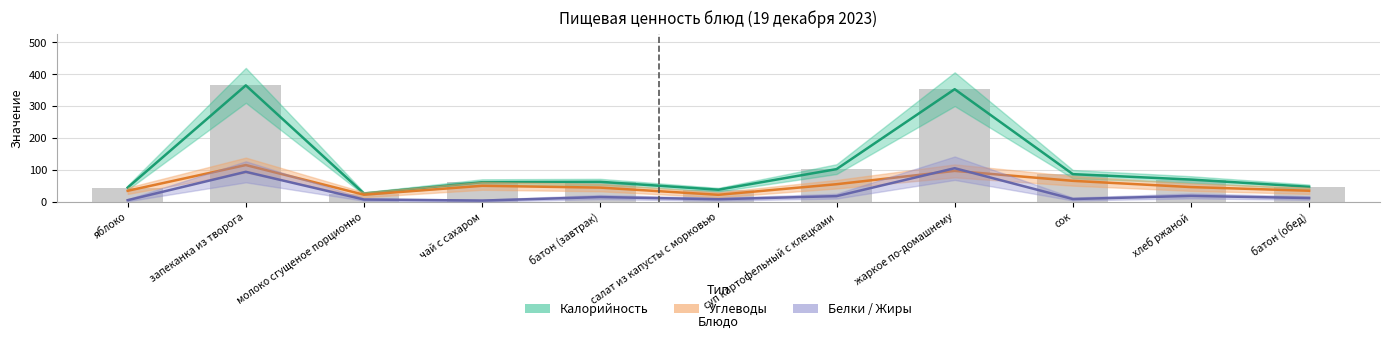

What is the difference between the Углеводы values at батон (обед) and молоко сгущеное порционно?

12.4